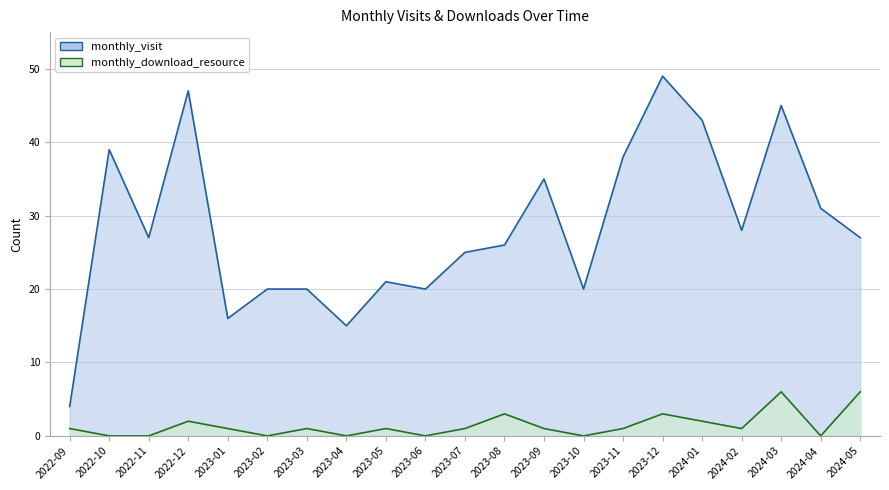

Is the value of monthly_visit at 2023-11 greater than the value of monthly_download_resource at 2024-04?

Yes